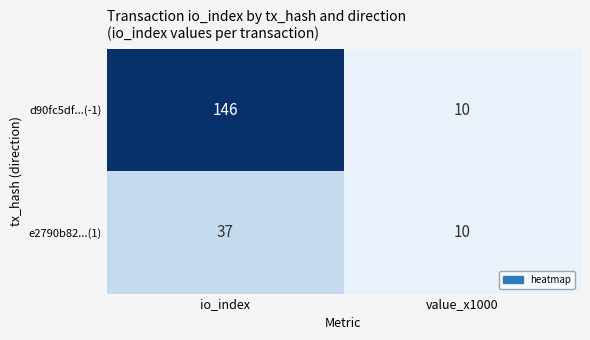

What is the difference between the d90fc5df...(-1) values at value_x1000 and io_index?

136